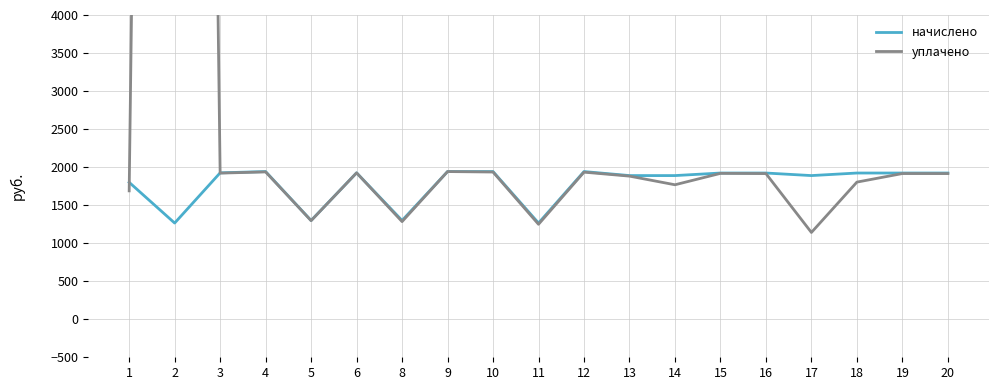

The value of начислено at 20 is 1922.4. True or false?

True